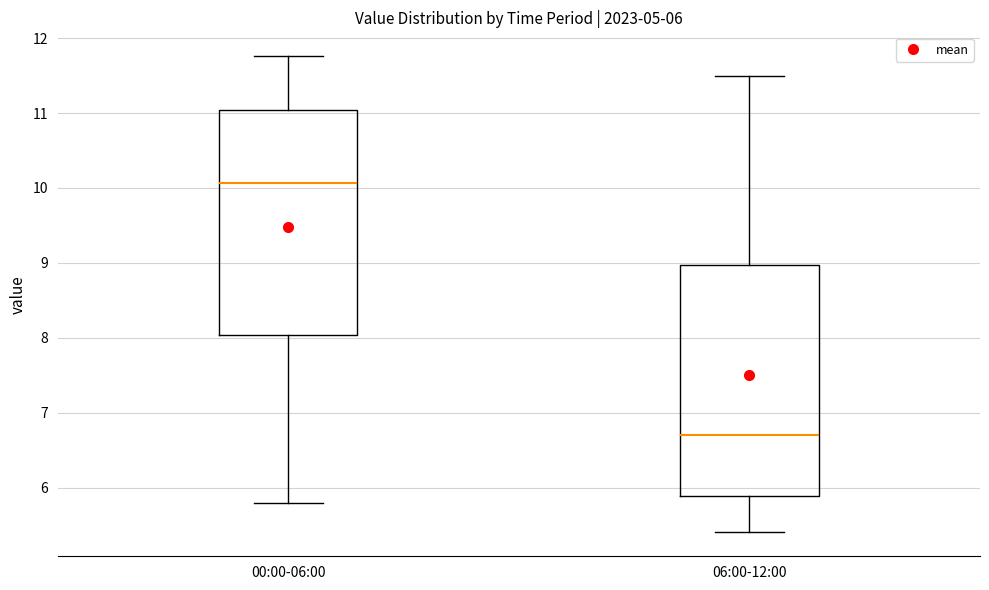

Which box's median line is the highest?

00:00-06:00